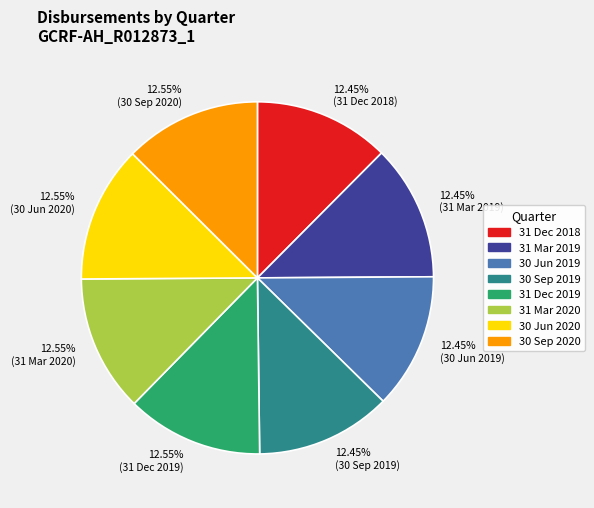

Do 31 Mar 2020 and 30 Jun 2019 together represent more than half of the pie?

No